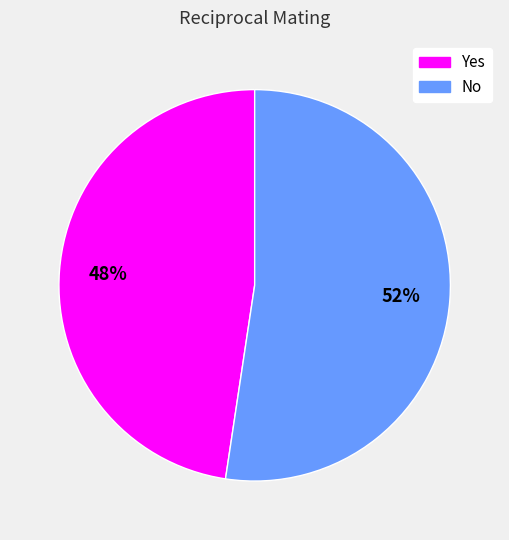

Approximately how many times larger is the value at Yes compared to No?

0.9